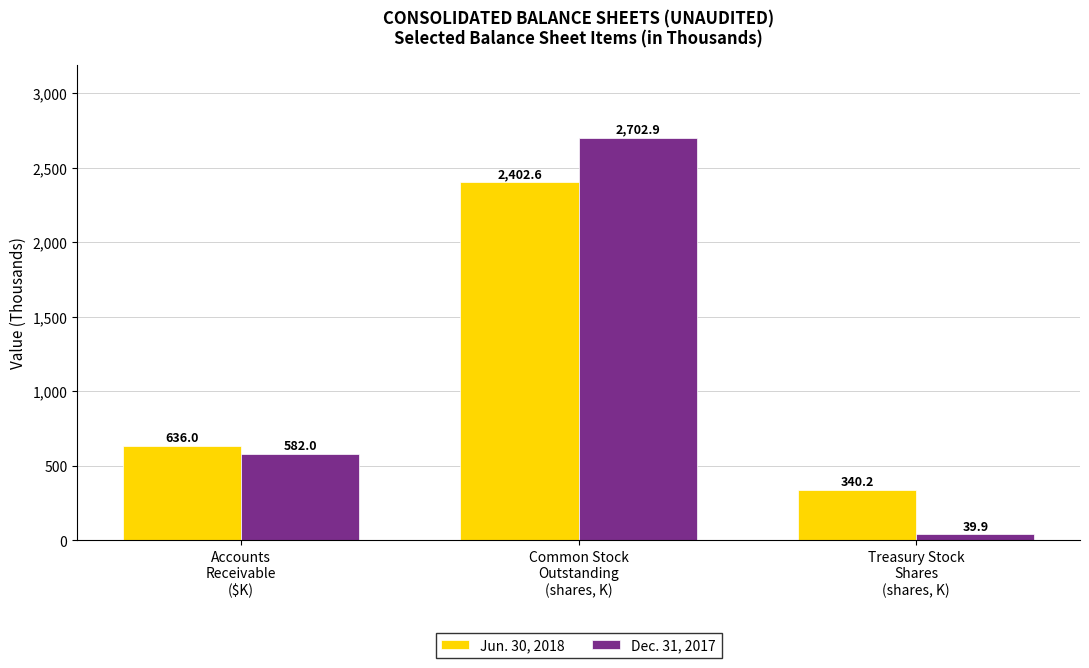

At which category is the sum across all series the highest?

Common Stock
Outstanding
(shares, K)